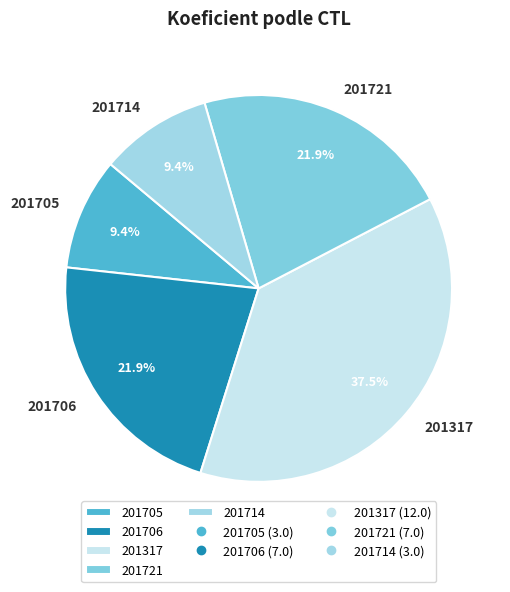

To the nearest percent, what is the combined percentage of 201317 and 201714?

47%